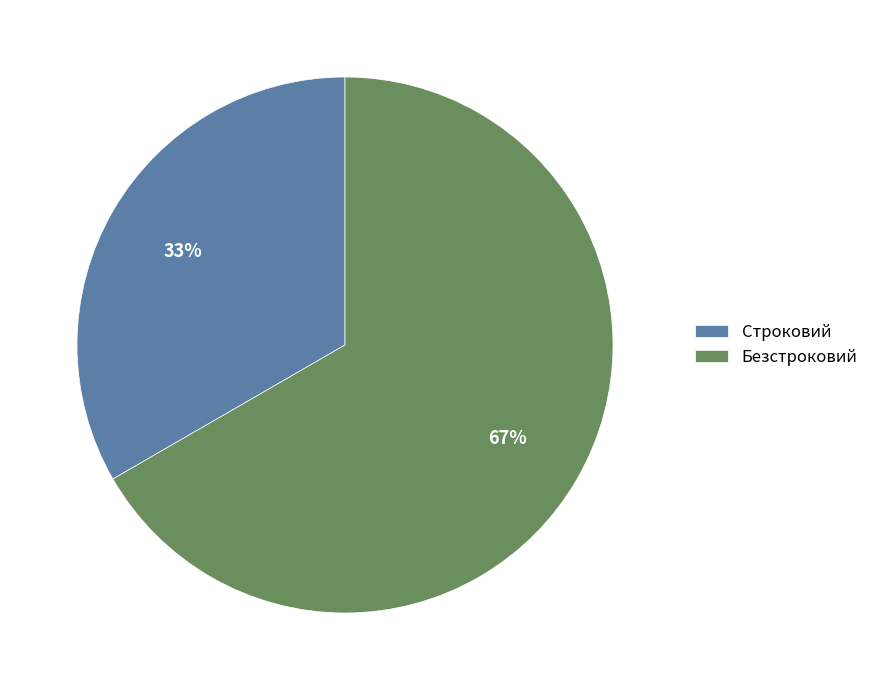

Count the number of slices in the pie.

2